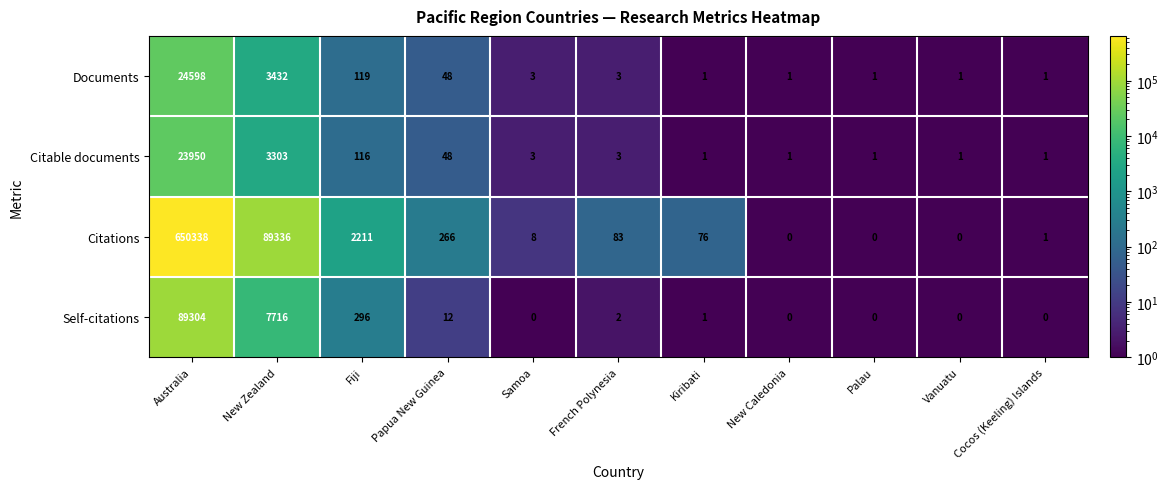

What is the difference between the Citations values at Vanuatu and Papua New Guinea?

266